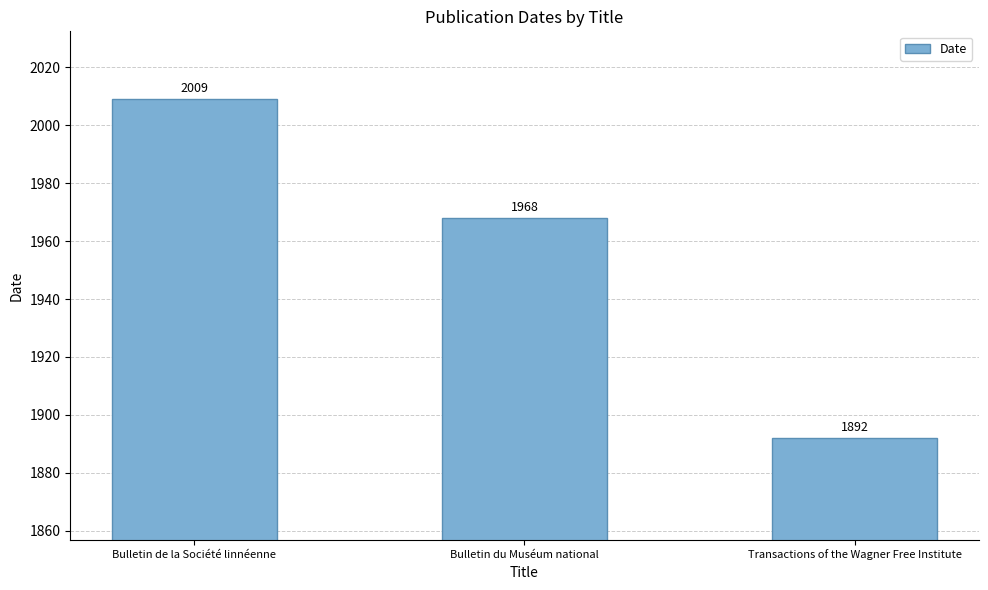

Reading left to right, extract all data points from this chart.

2009	1968	1892